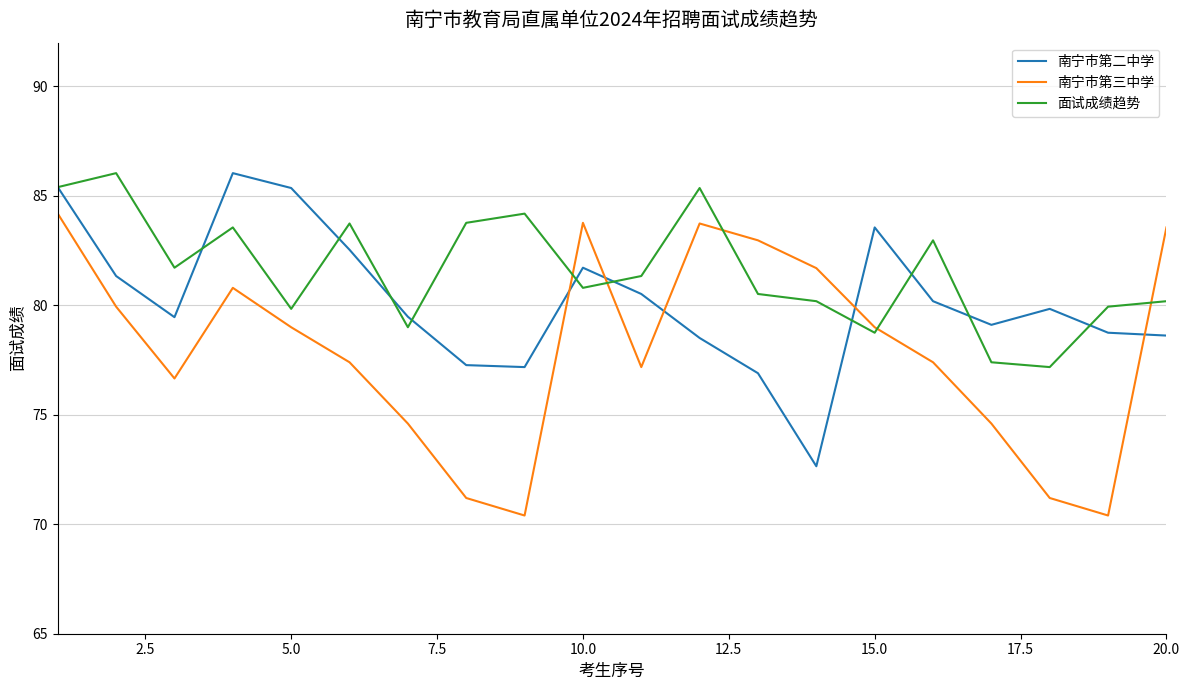

Which series has the largest total across all categories?

面试成绩趋势